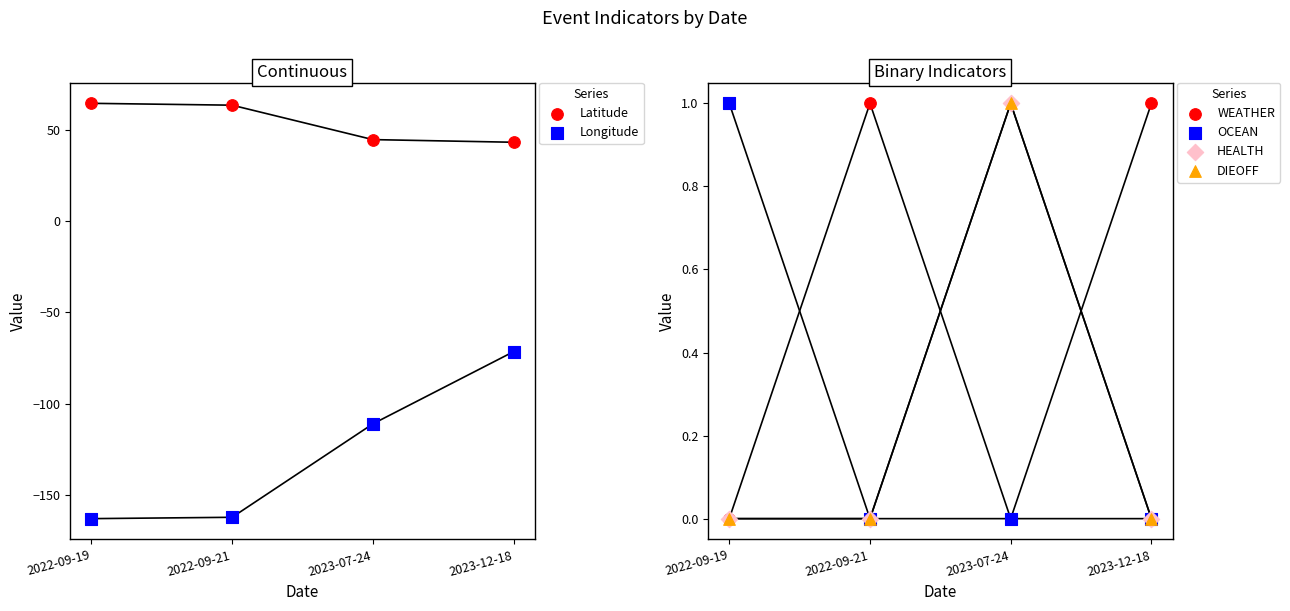

Which series contains the highest Y value?

Latitude